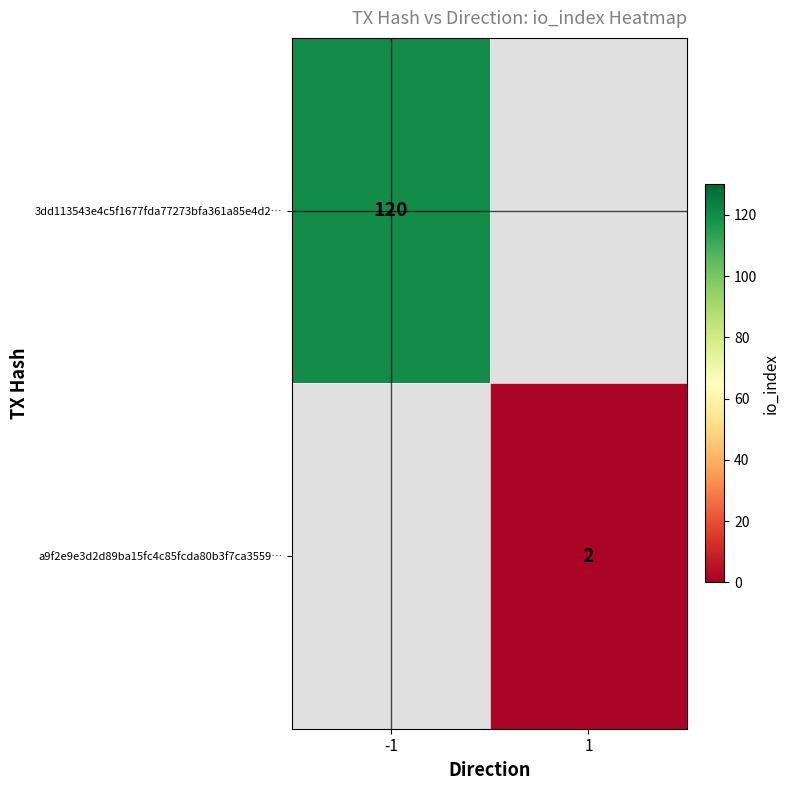

True or false: a9f2e9e3d2d89ba15fc4c85fcda80b3f7ca3559… has a value of 2.7 at 1.

False